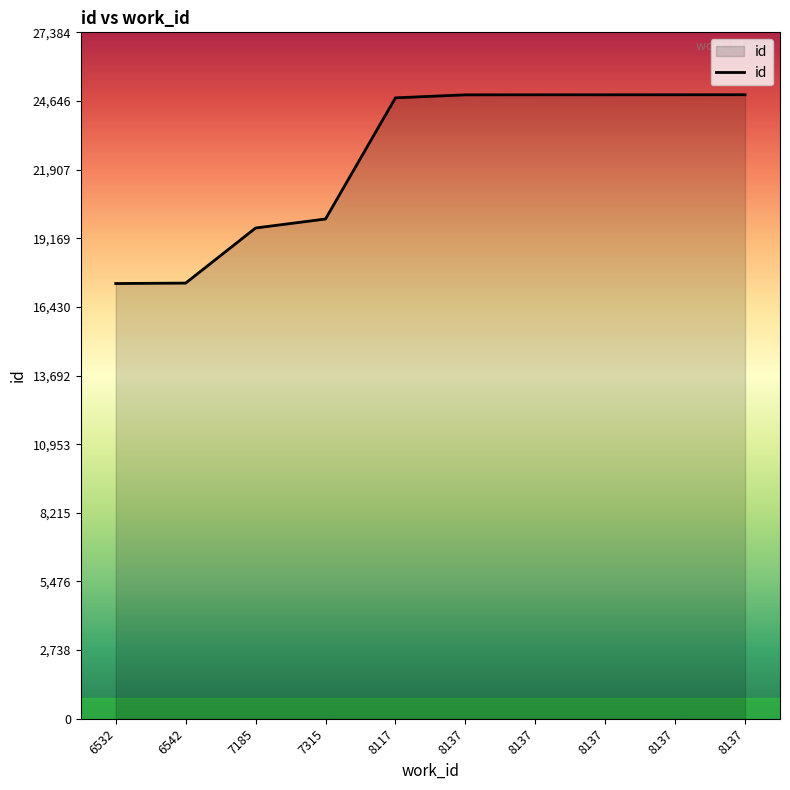

Reading right to left, what are all the values shown in this chart?

8137=24895	8137=24894	8137=24893	8137=24892	8137=24891	8117=24771	7315=19937	7185=19578	6542=17380	6532=17363